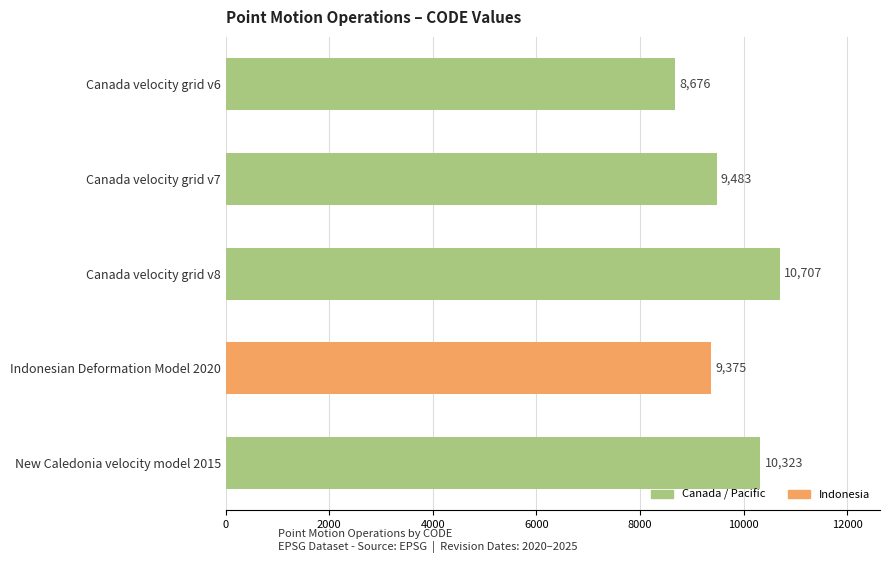

Which has a higher value, Canada velocity grid v7 or Indonesian Deformation Model 2020?

Canada velocity grid v7